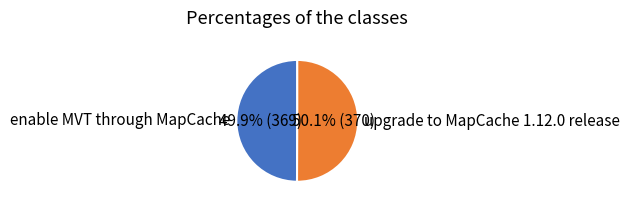

Approximately how many times larger is the value at enable MVT through MapCache compared to upgrade to MapCache 1.12.0 release?

1.0